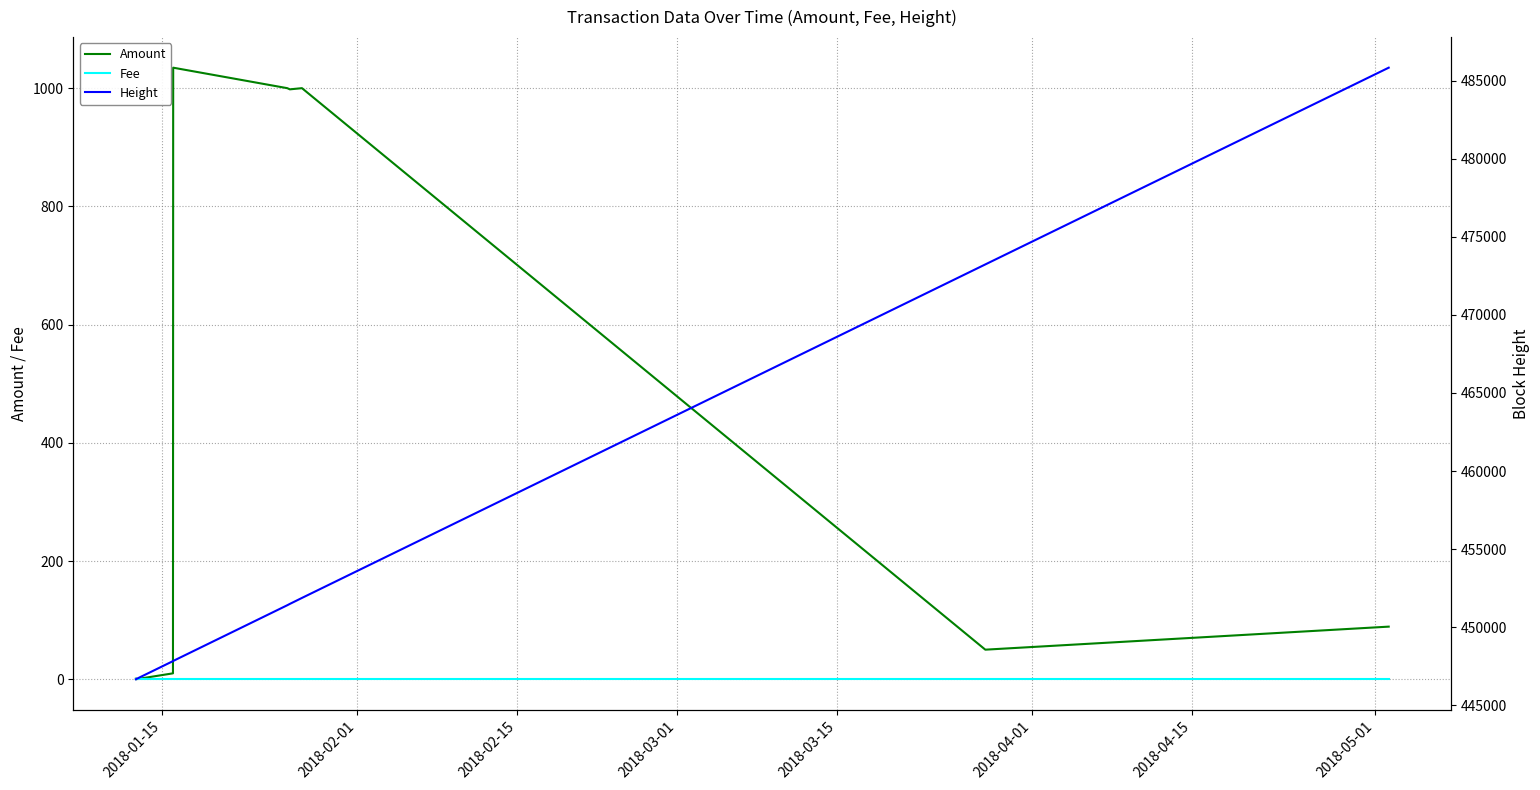

The Fee series shows 1.3 at 2018-03-15. True or false?

False